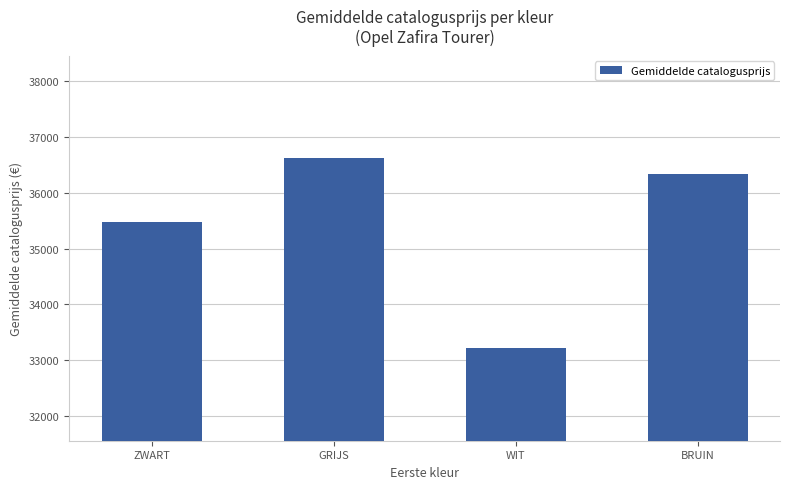

What is the label of the 2nd bar from the right?

WIT